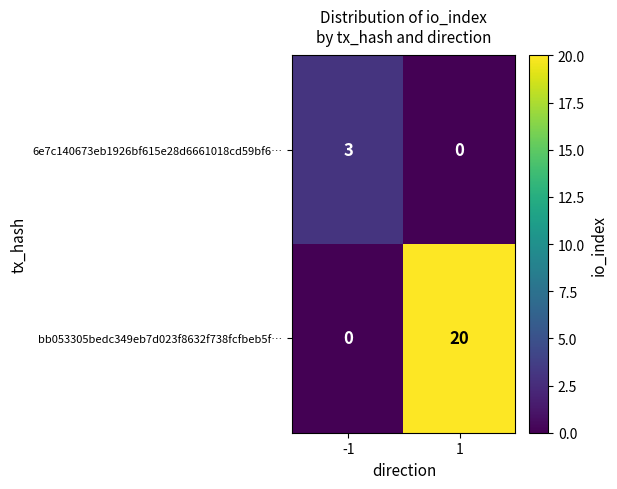

What is the approximate value of 6e7c140673eb1926bf615e28d6661018cd59bf6… at -1?

3